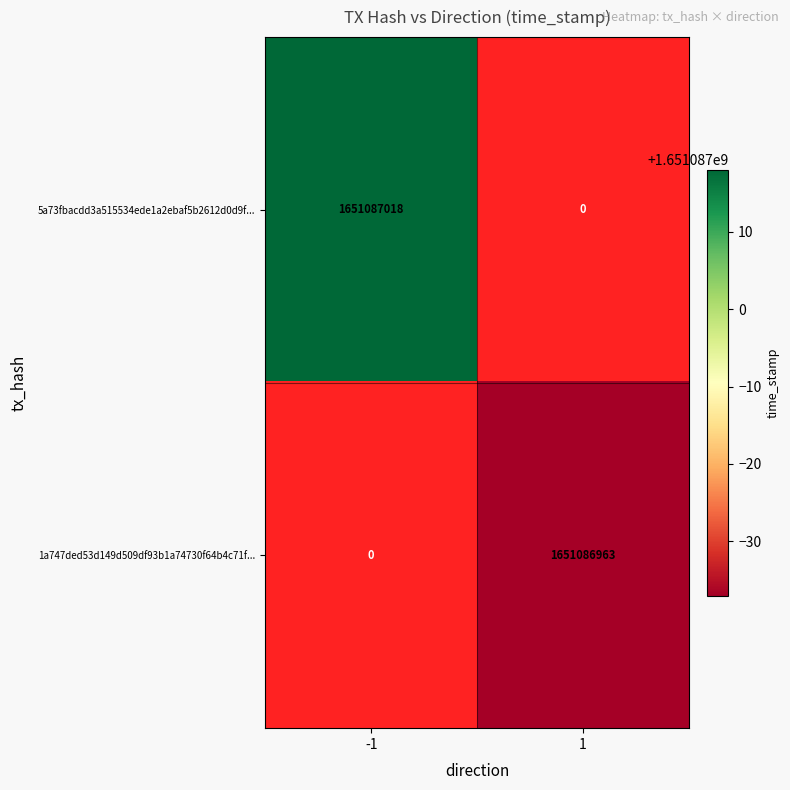

Is it true that 1a747ded53d149d509df93b1a74730f64b4c71f... equals -682753152 at -1?

False